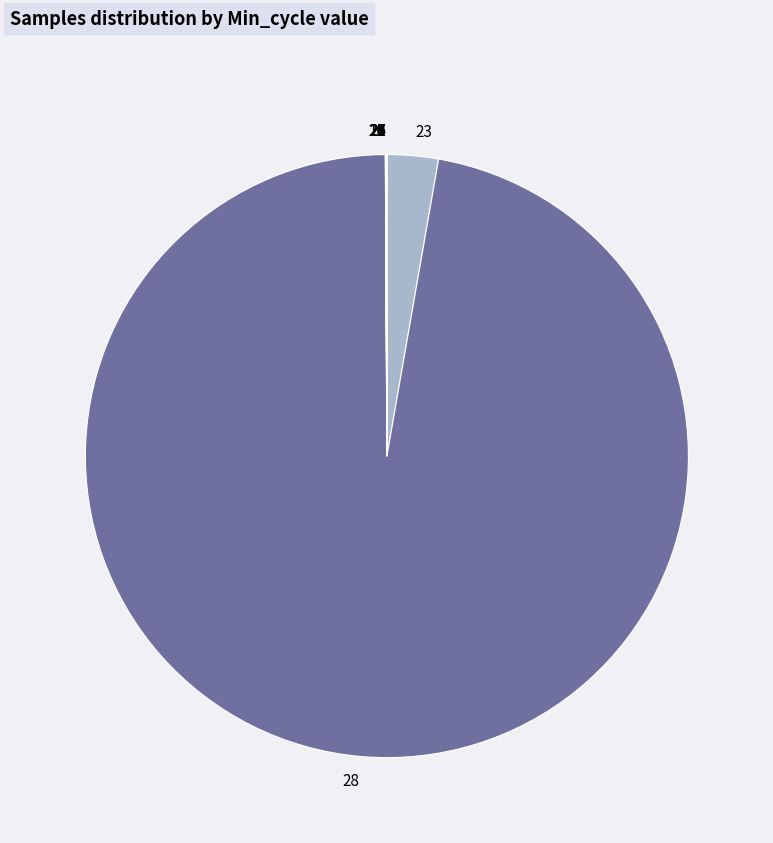

The 23 slice represents 11% of the pie. True or false?

False